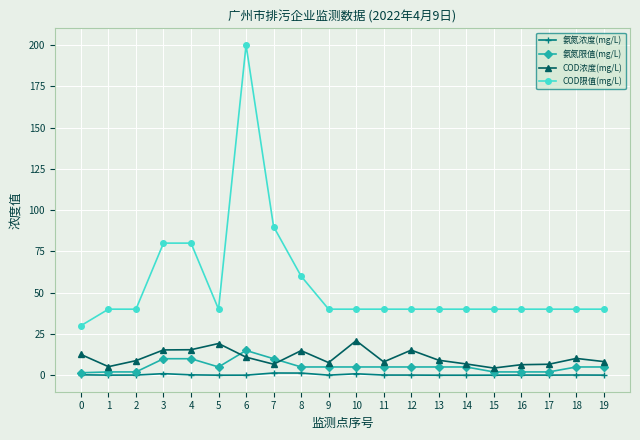

Count the number of categories in the chart.

20